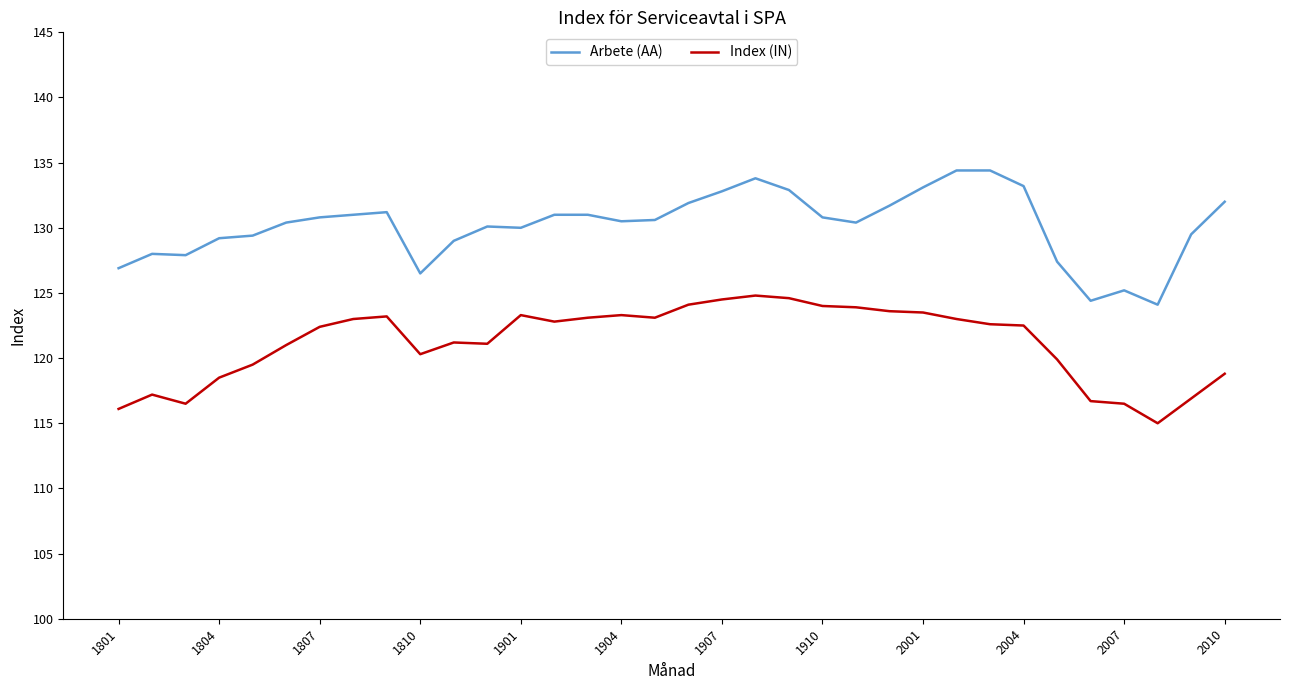

True or false: Index (IN) has more than 0 points higher than both neighbors.

True